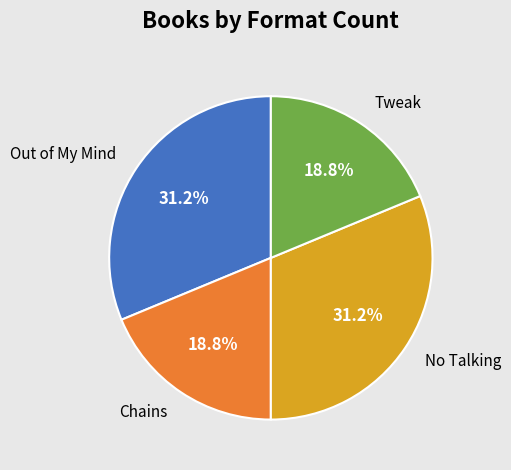

What portion of the pie excludes No Talking?

68.8%